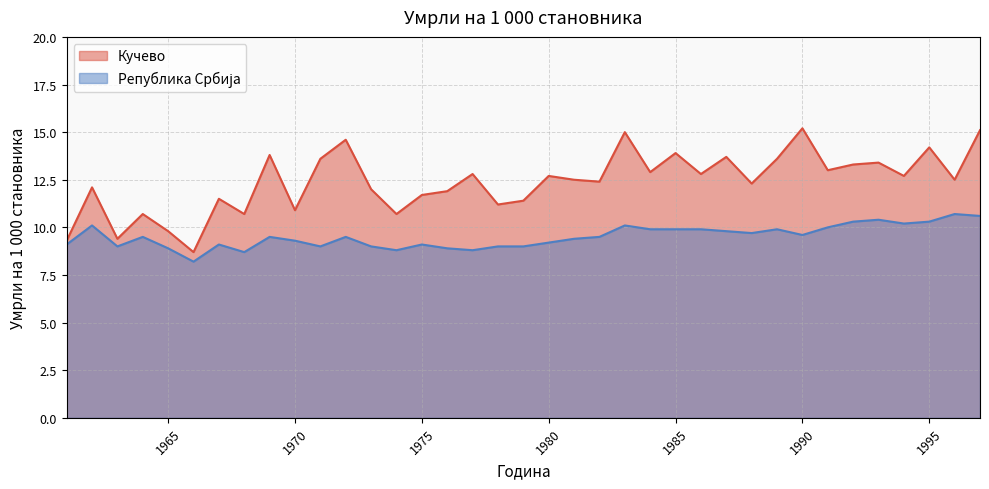

At how many categories does at least one series exceed 9?

36